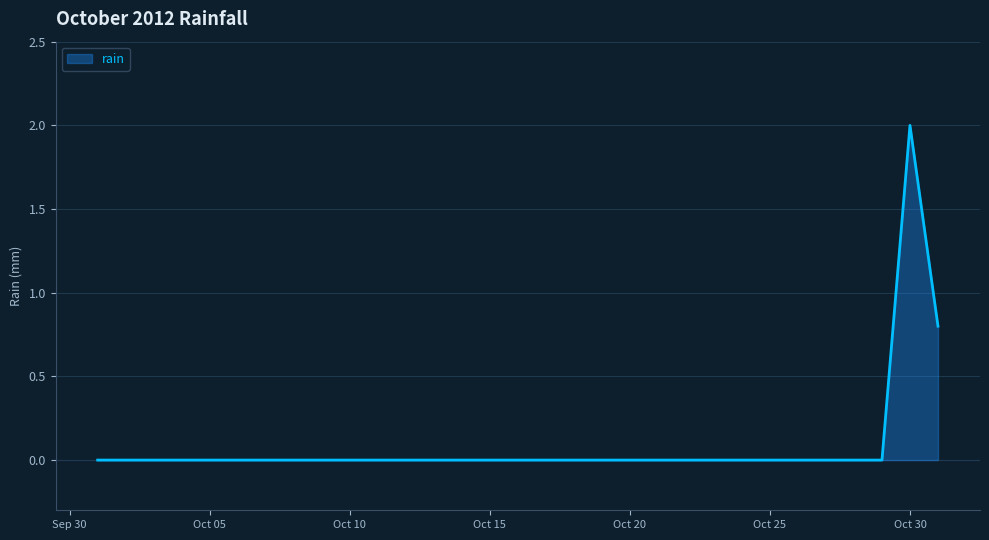

What is the average value?

0.1